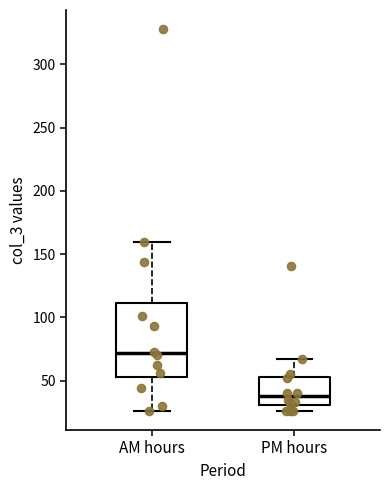

Reading left to right, transcribe this box plot: for each box, give where its median line is, the range the box spans, and where its two whiskers end, as read against the y-axis. The values are not printed on the chart, so give them approximately, as read against the axis.

AM hours: median 70, box 55 to 110, whiskers 25 to 160
PM hours: median 40, box 30 to 55, whiskers 25 to 65